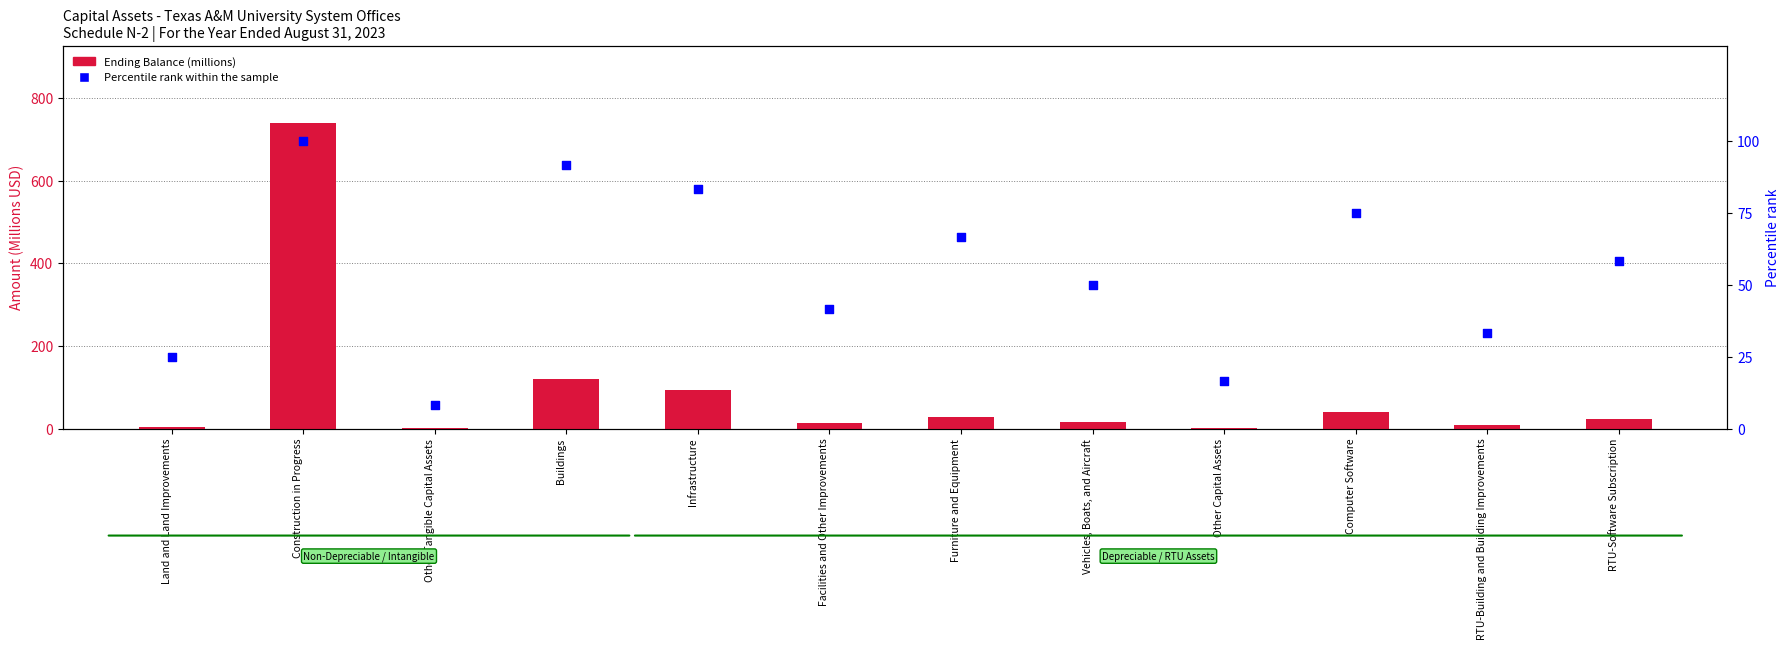

Which series has the largest total across all categories?

Ending Balance (millions)